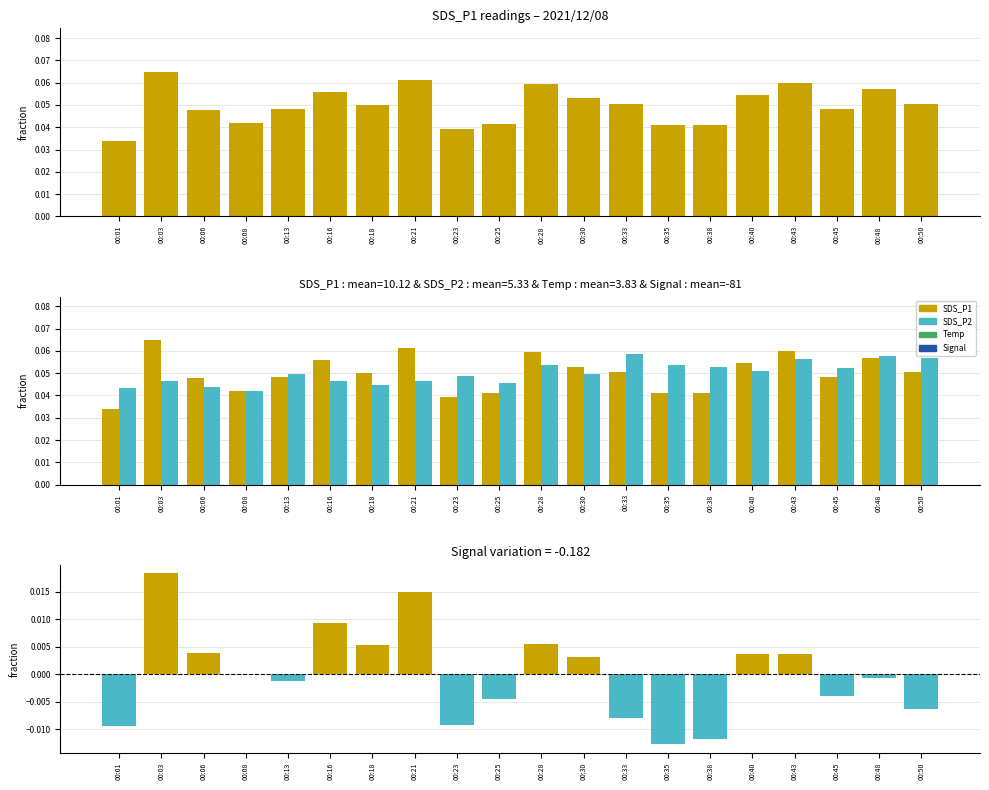

Reading right to left, transcribe all the data shown in this chart.

SDS_P1: 0.1	0.1	0.0	0.1	0.1	0.0	0.0	0.1	0.1	0.1	0.0	0.0	0.1	0.1	0.1	0.0	0.0	0.0	0.1	0.0
SDS_P2: 0.1	0.1	0.1	0.1	0.1	0.1	0.1	0.1	0.0	0.1	0.0	0.0	0.0	0.0	0.0	0.0	0.0	0.0	0.0	0.0
SDS_P1 - SDS_P2: -0.0	-0.0	-0.0	0.0	0.0	-0.0	-0.0	-0.0	0.0	0.0	-0.0	-0.0	0.0	0.0	0.0	-0.0	0.0	0.0	0.0	-0.0